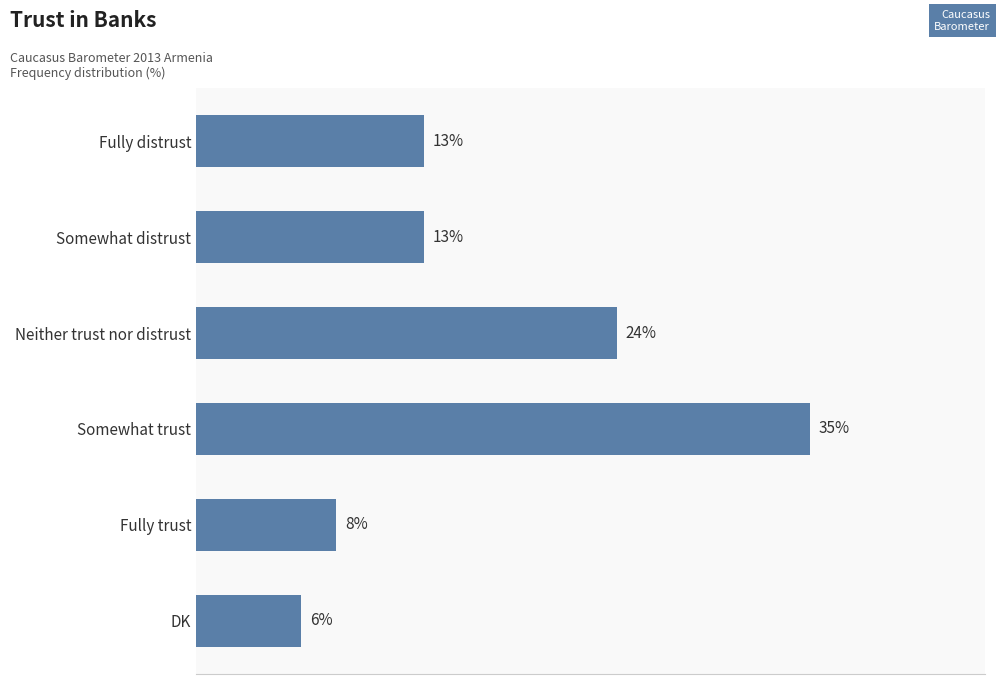

Which has a higher value, Somewhat trust or Neither trust nor distrust?

Somewhat trust